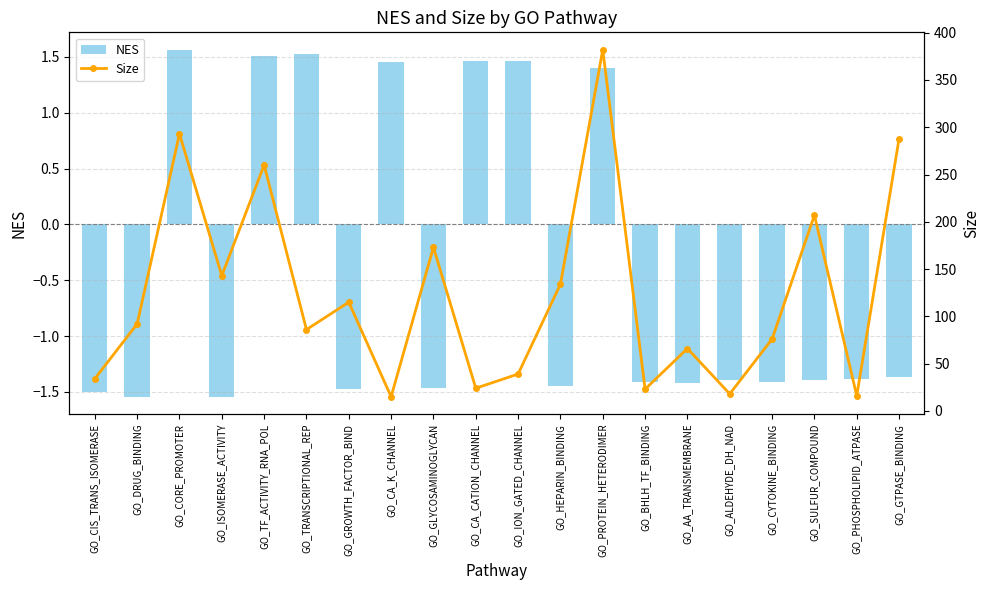

Between GO_BHLH_TF_BINDING and GO_GROWTH_FACTOR_BIND, which is larger?

GO_BHLH_TF_BINDING